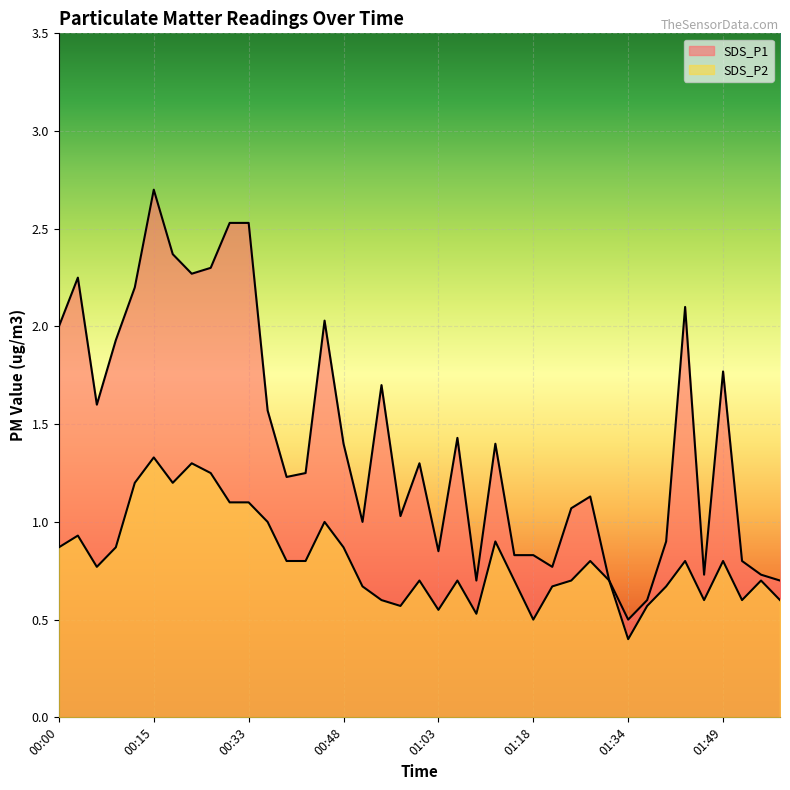

Is the value of SDS_P2 at 01:31 greater than the value of SDS_P1 at 00:36?

No